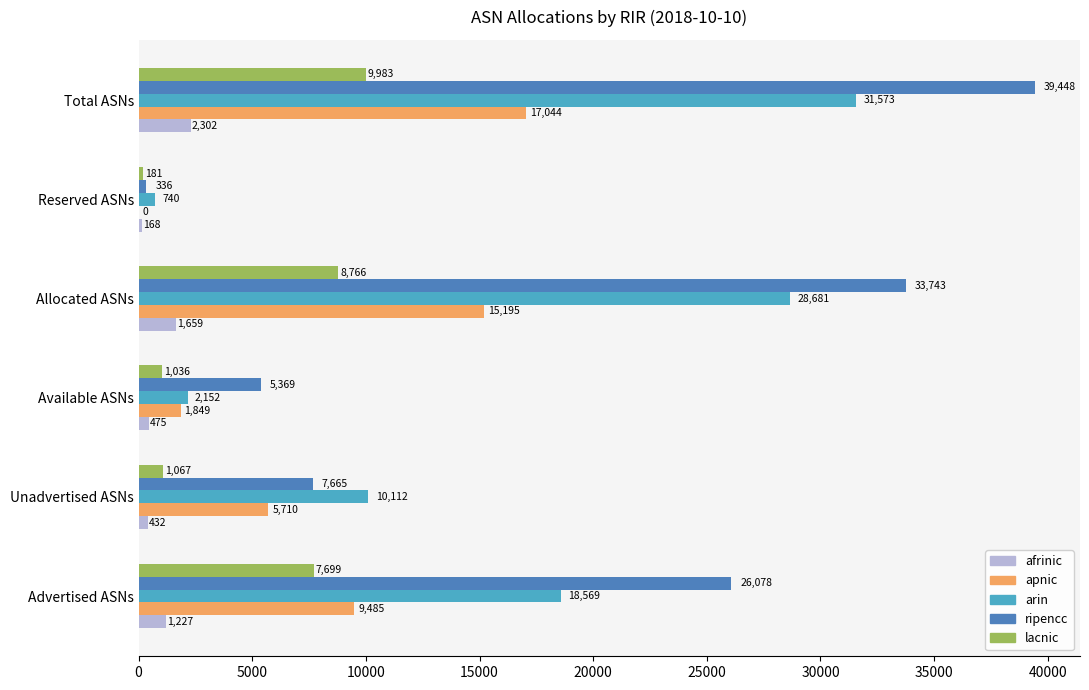

What is the maximum value for arin?

31573